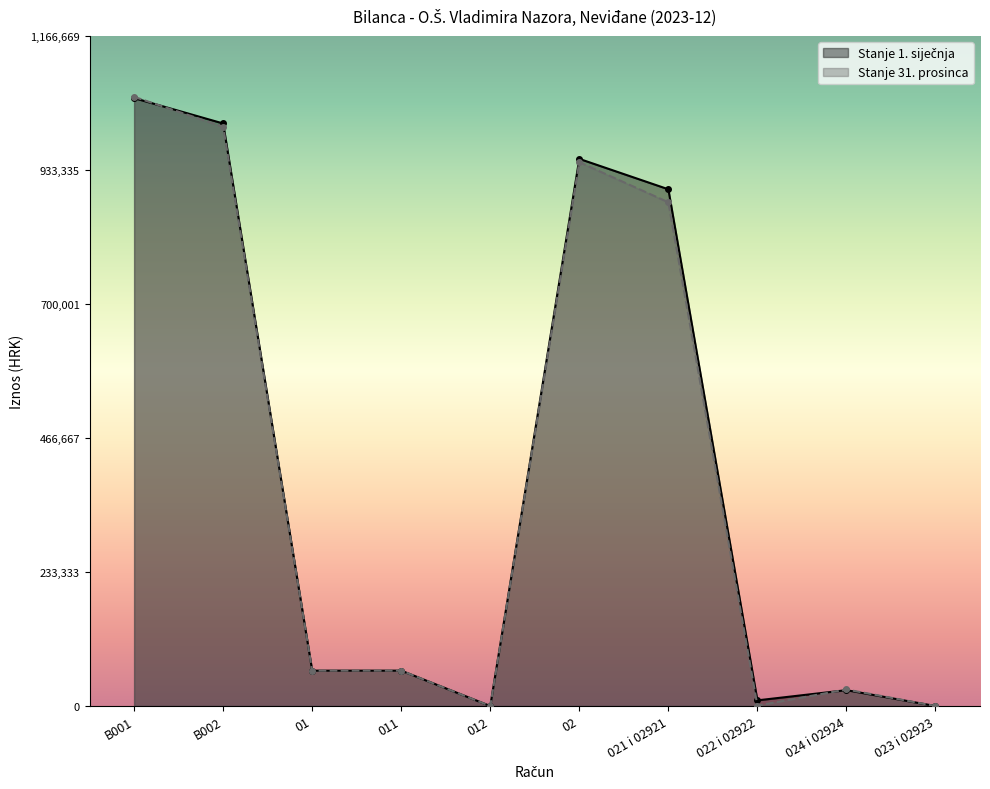

What is the label of the 10th point from the left?

023 i 02923